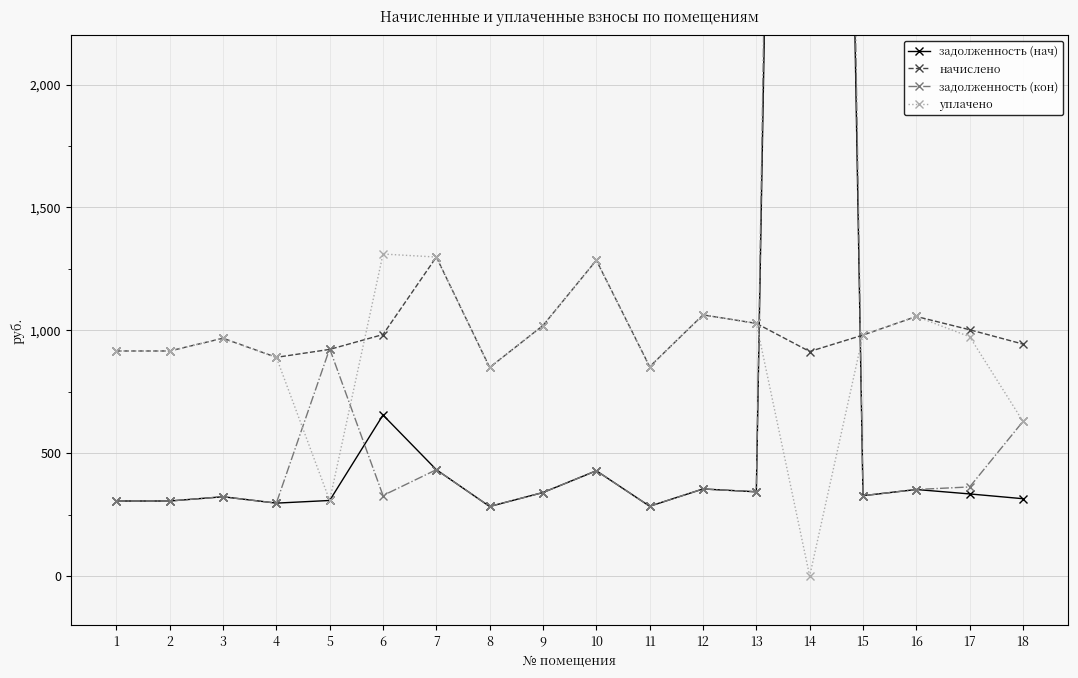

At how many categories does at least one series exceed 7035?

1